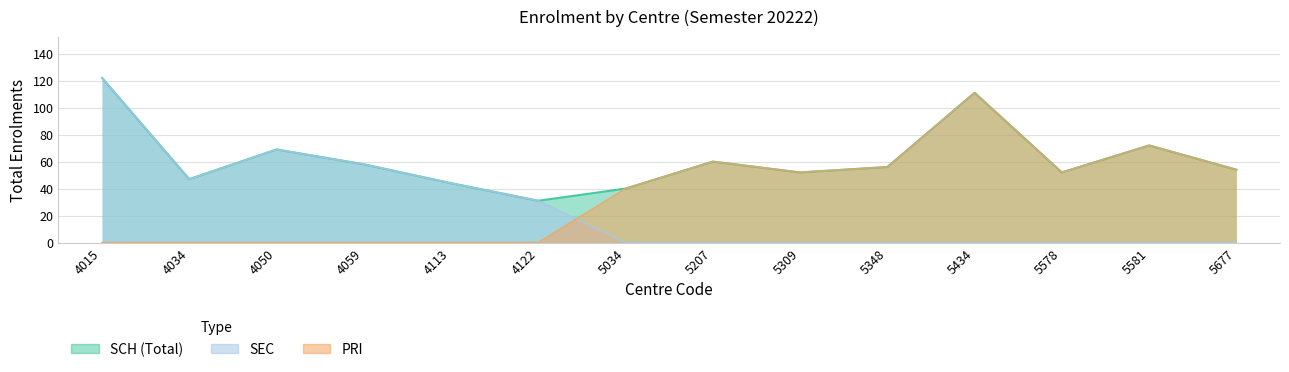

What is the value of the SCH point at the 6th from the left?

31